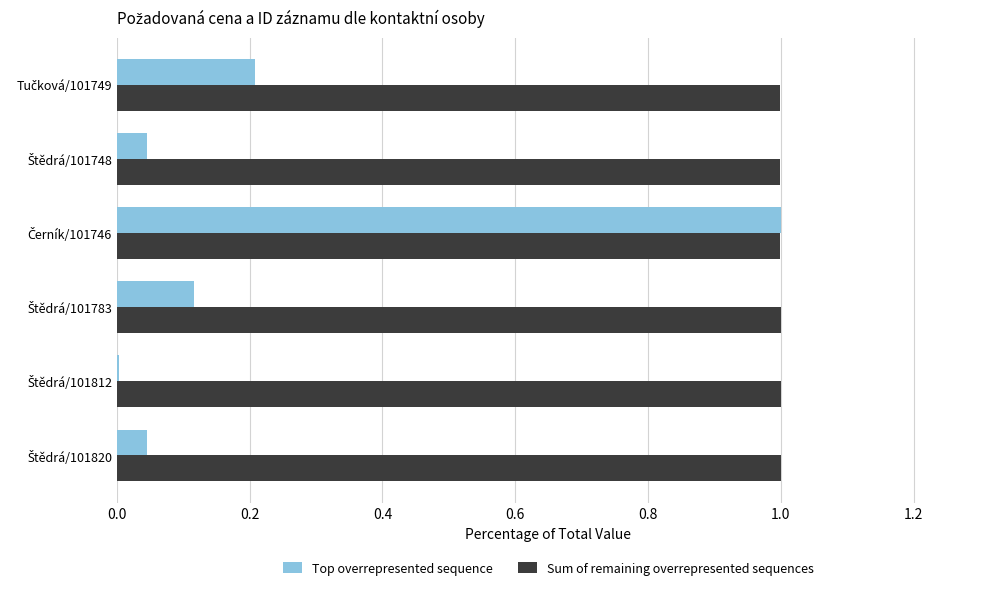

Which series has the largest total across all categories?

Sum of remaining overrepresented sequences